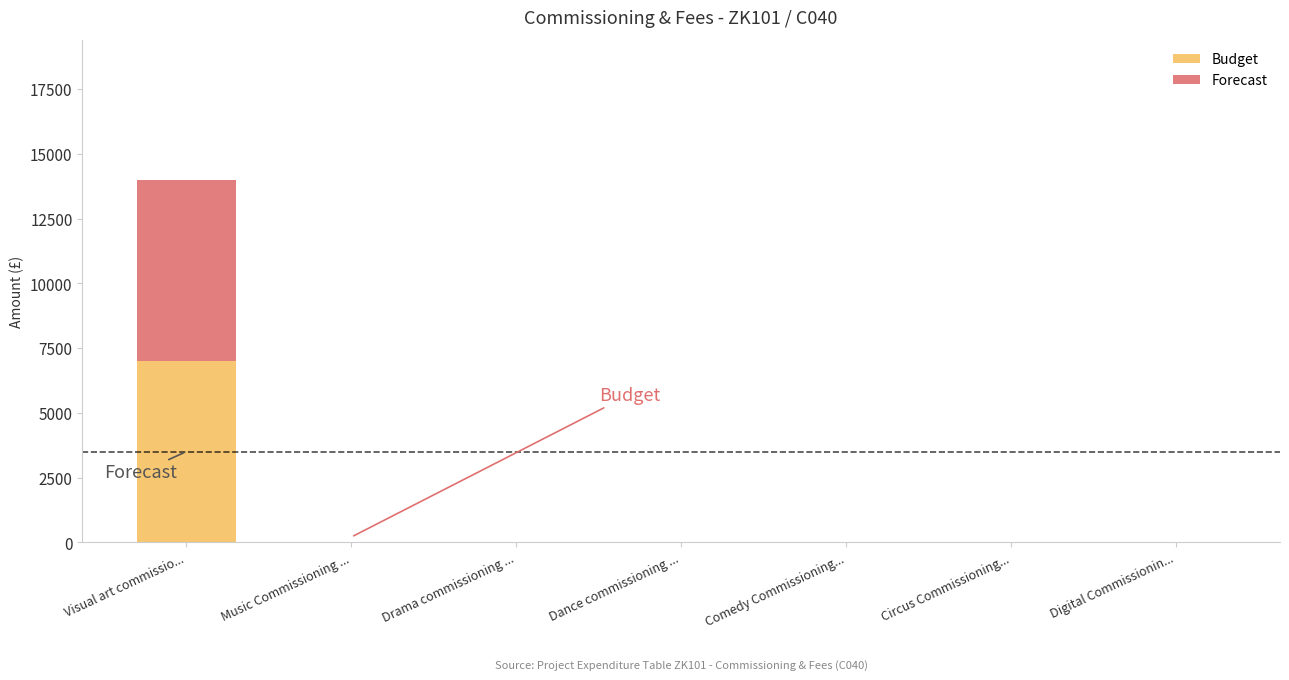

What are all the series names shown in the legend?

Budget, Forecast